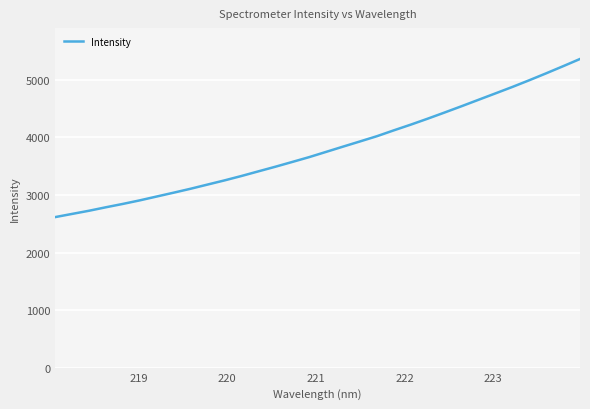

Reading left to right, transcribe all the data shown in this chart.

2615.0	2670.4	2725.5	2786.2	2844.4	2906.2	2973.1	3039.8	3108.1	3180.8	3253.1	3329.6	3410.2	3490.3	3573.6	3657.6	3748.6	3839.9	3929.9	4020.9	4122.8	4221.8	4325.4	4432.6	4541.6	4653.1	4764.3	4876.1	4992.7	5113.1	5236.4	5362.2